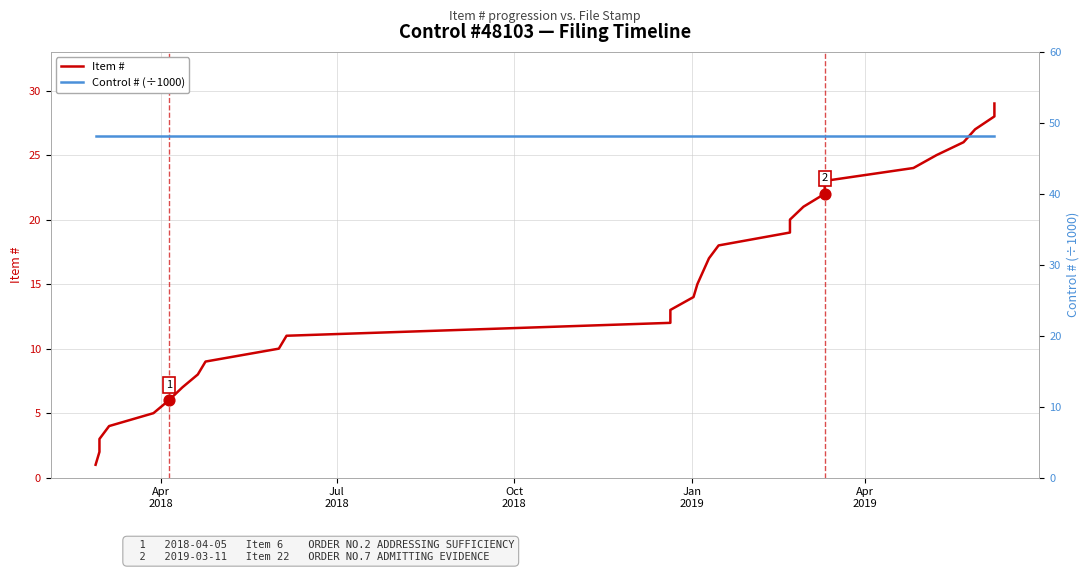

Which series reaches the minimum Y coordinate?

Item #